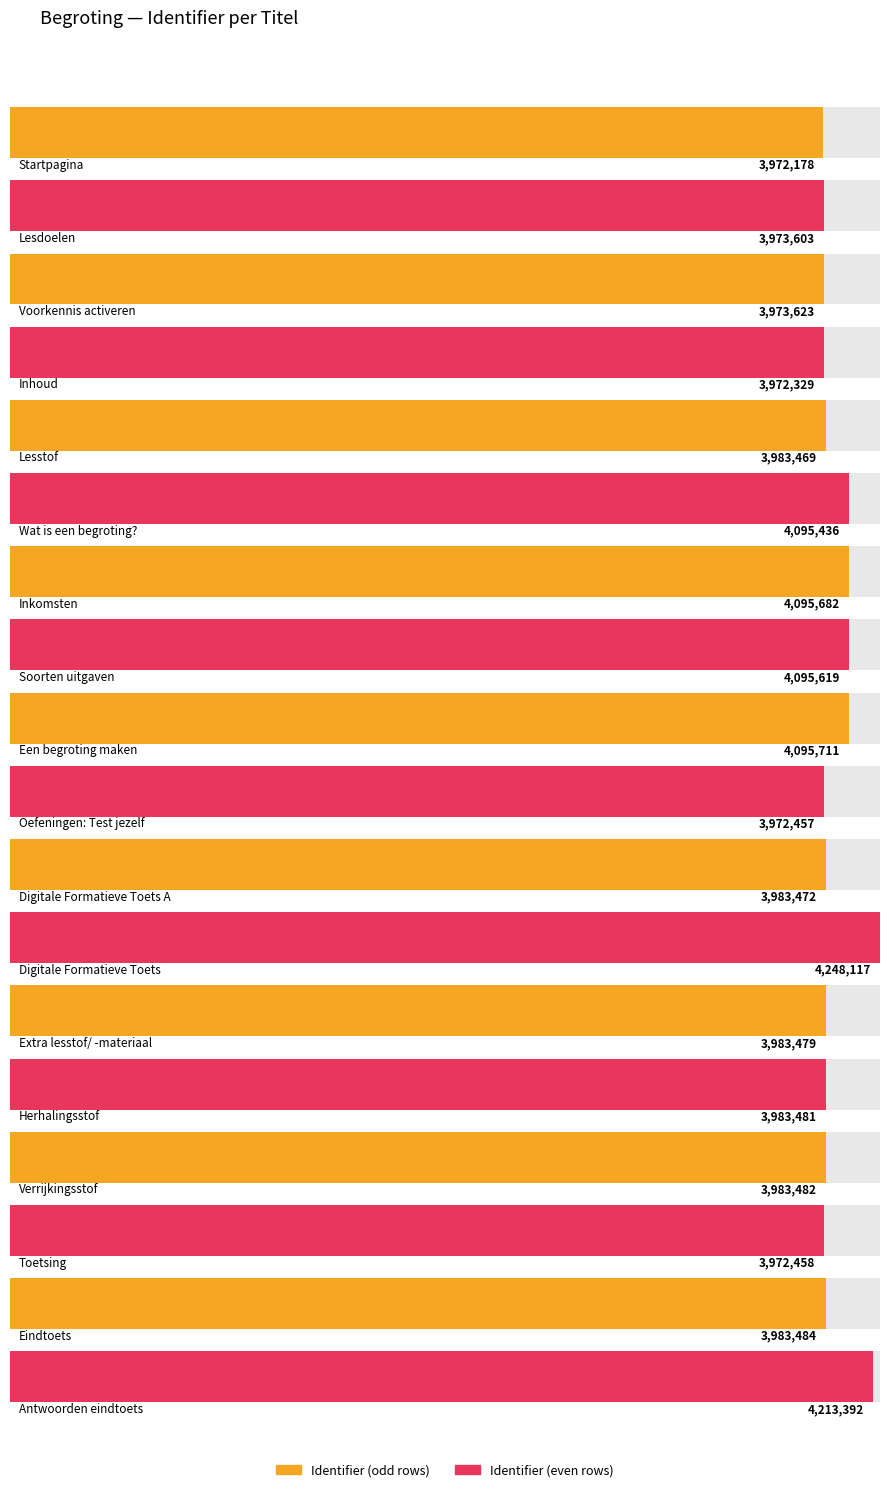

Reading left to right, what are all the values shown in this chart?

3972178	3973603	3973623	3972329	3983469	4095436	4095682	4095619	4095711	3972457	3983472	4248117	3983479	3983481	3983482	3972458	3983484	4213392